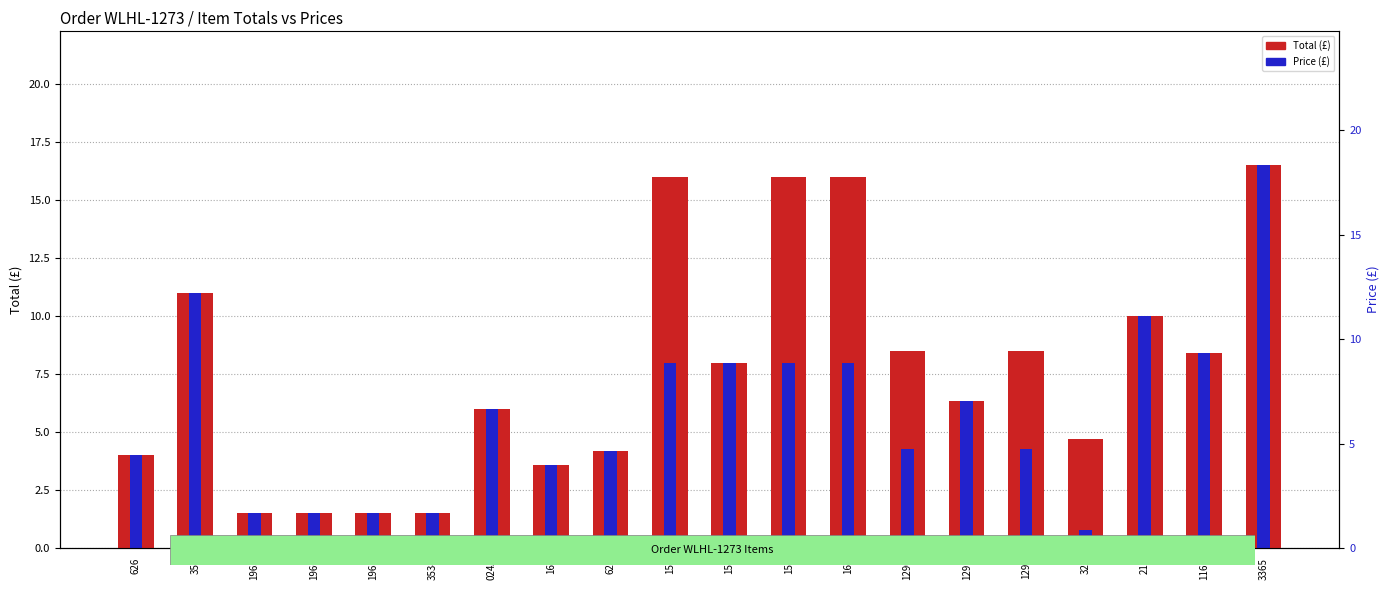

Which category has the highest value in the Price (£) series?

3365